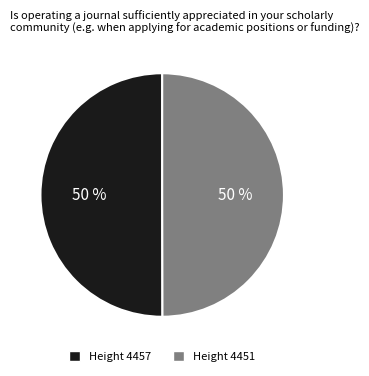

How many segments does this pie chart have?

2